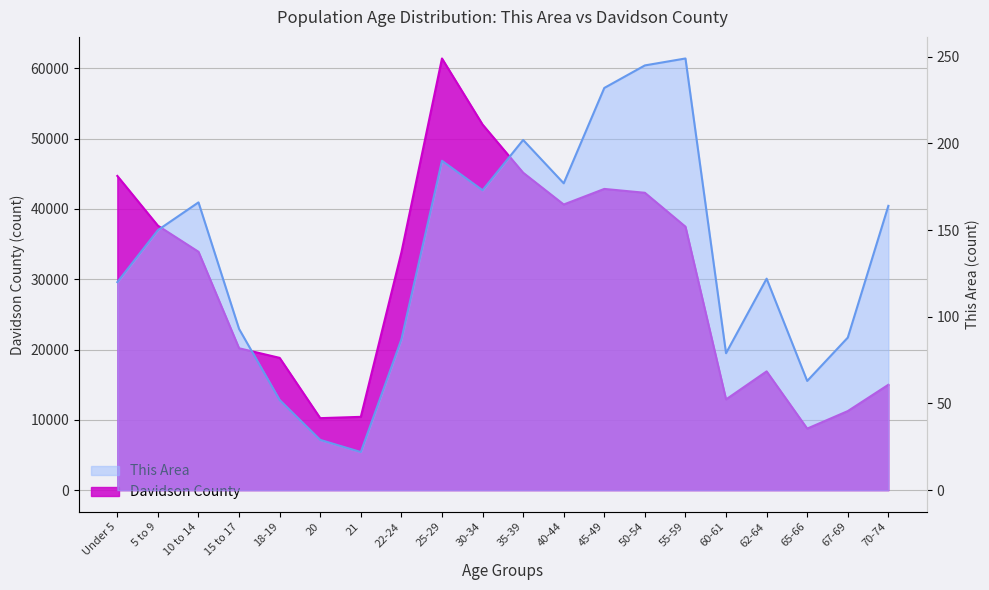

Is it true that This Area equals 231 at 70-74?

False